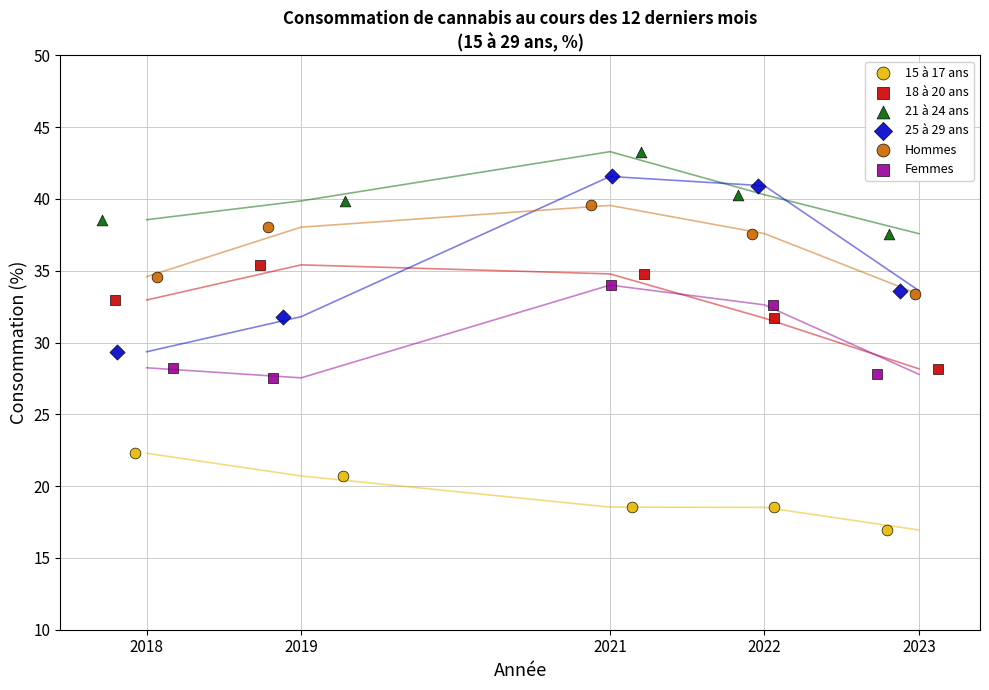

Which series has the widest spread of Y values?

25 à 29 ans